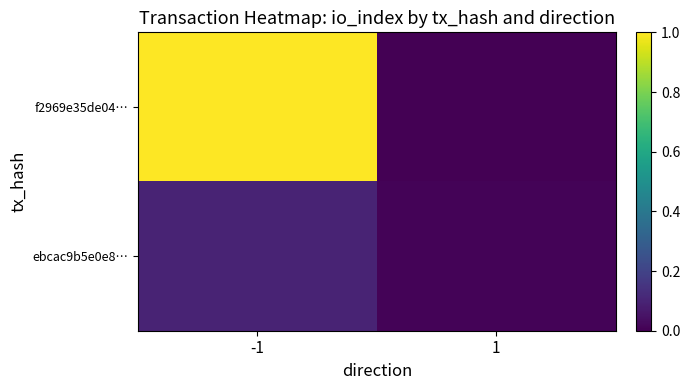

Which series has the largest total across all categories?

f2969e35de04…